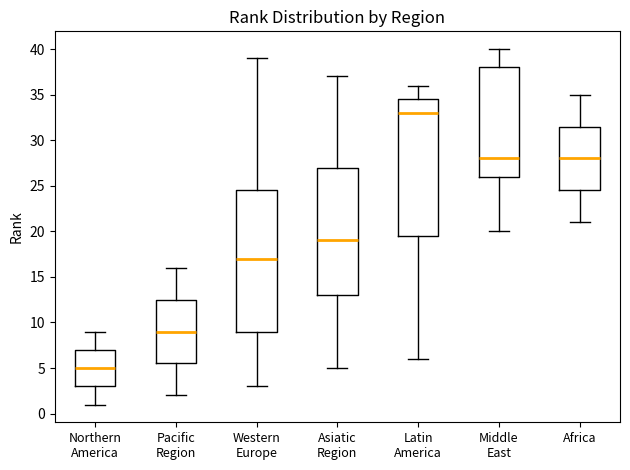

Comparing the boxes themselves (not the whiskers), which one is the tallest?

Western Europe